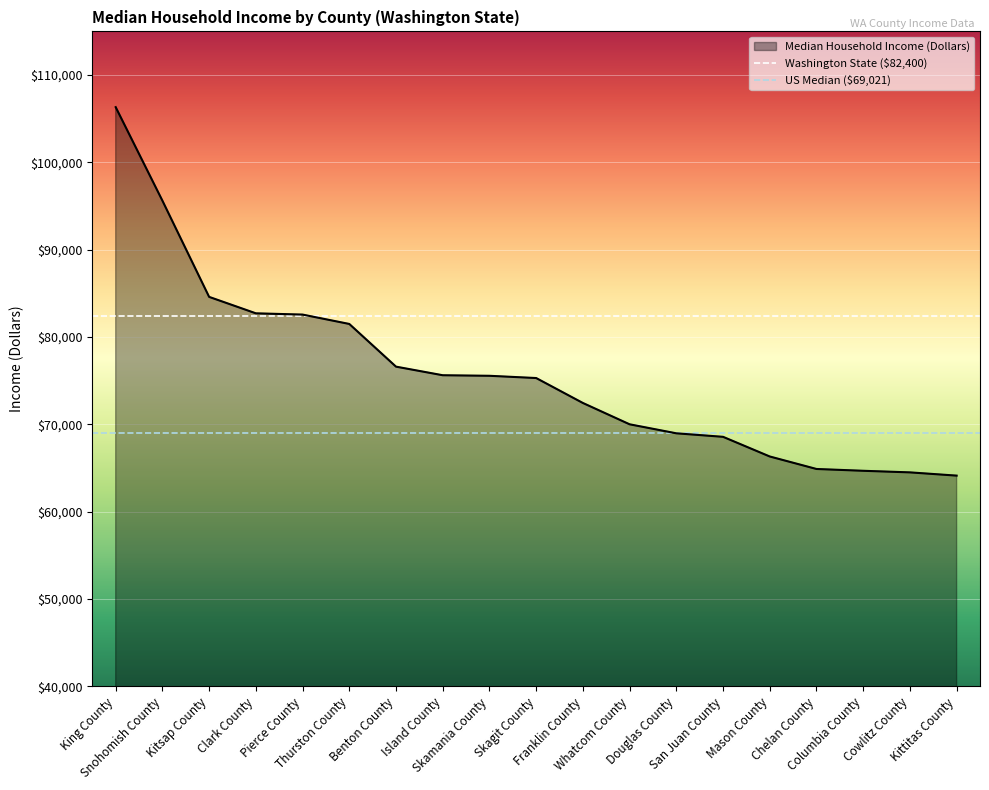

Rank the categories by value from highest to lowest.

King County, Snohomish County, Kitsap County, Clark County, Pierce County, Thurston County, Benton County, Island County, Skamania County, Skagit County, Franklin County, Whatcom County, Douglas County, San Juan County, Mason County, Chelan County, Columbia County, Cowlitz County, Kittitas County